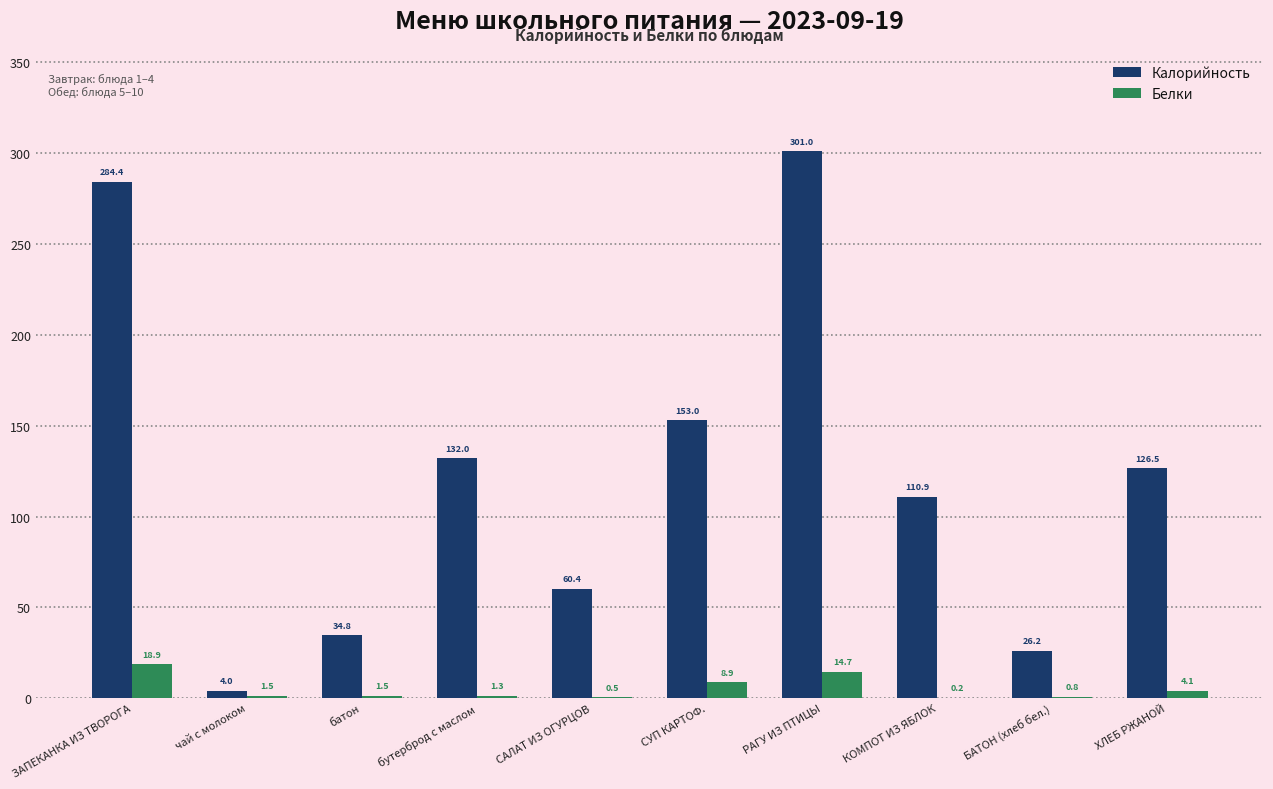

Which series has the largest total across all categories?

Калорийность